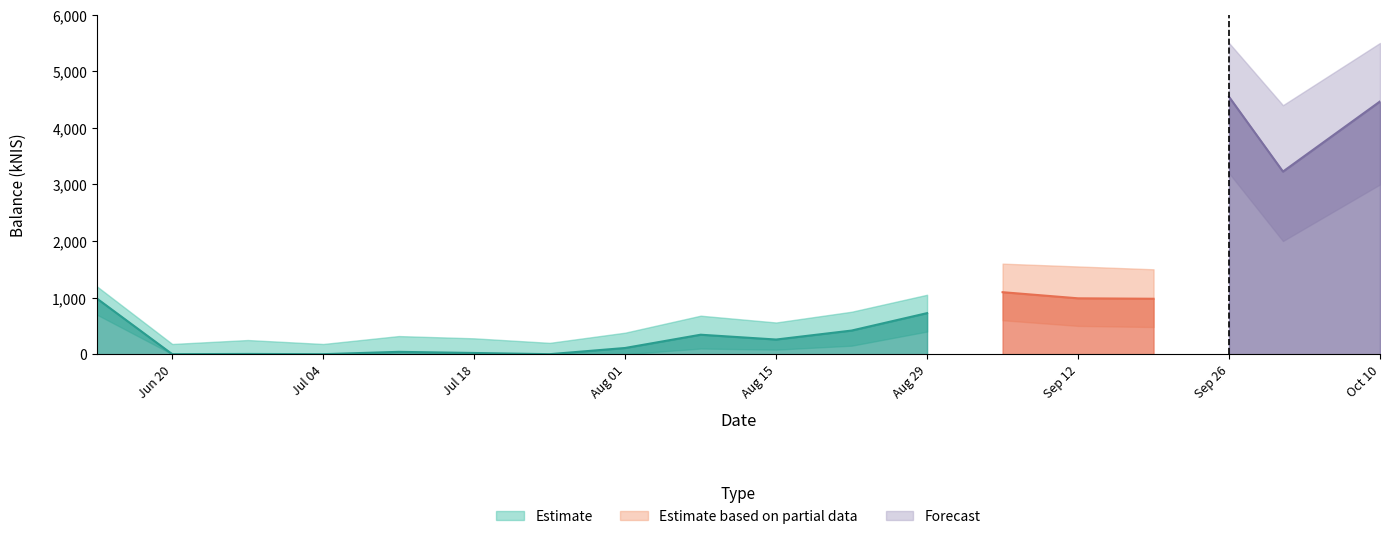

Reading left to right, what are all the values shown in this chart?

Estimate: 984.9	0.0	4.2	0.0	41.2	21.1	0.0	109.6	343.9	258.8	417.5	725.5	0.0	0.0	0.0	0.0	0.0	0.0
Estimate based on partial data: 0.0	0.0	0.0	0.0	0.0	0.0	0.0	0.0	0.0	0.0	0.0	0.0	1095.4	987.2	979.5	0.0	0.0	0.0
Forecast: 0.0	0.0	0.0	0.0	0.0	0.0	0.0	0.0	0.0	0.0	0.0	0.0	0.0	0.0	0.0	4547.9	3227.2	4466.4